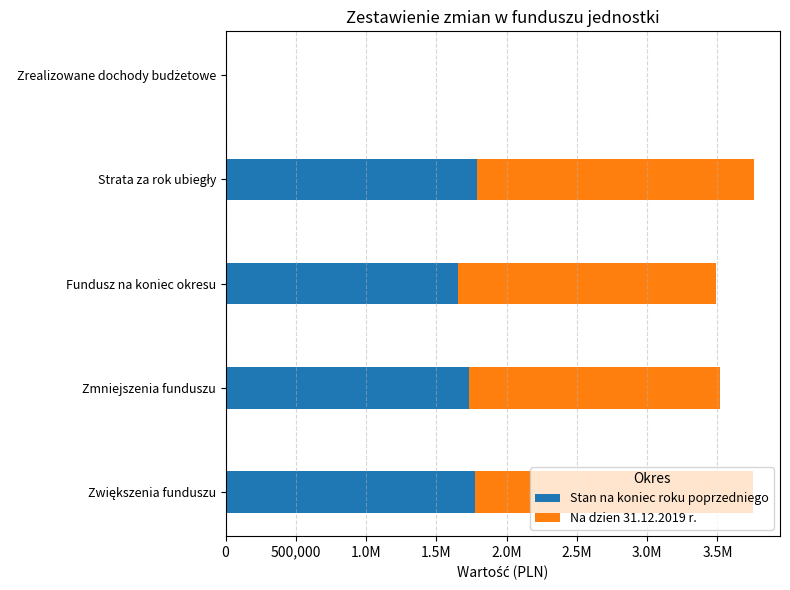

What are all the series names shown in the legend?

Stan na koniec roku poprzedniego, Na dzien 31.12.2019 r.